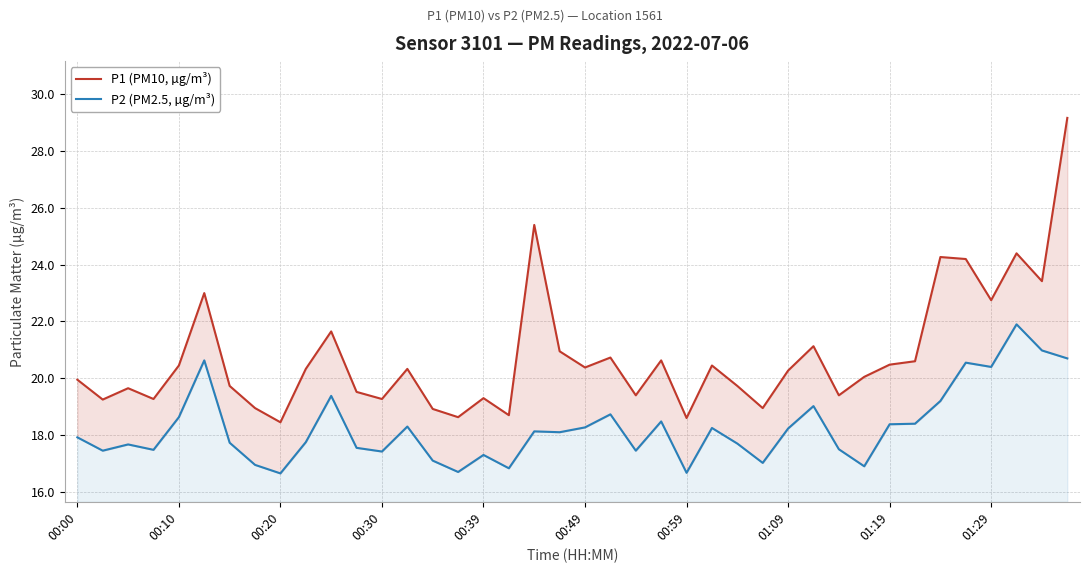

Which series has the widest spread of values?

P1 (PM10, µg/m³)